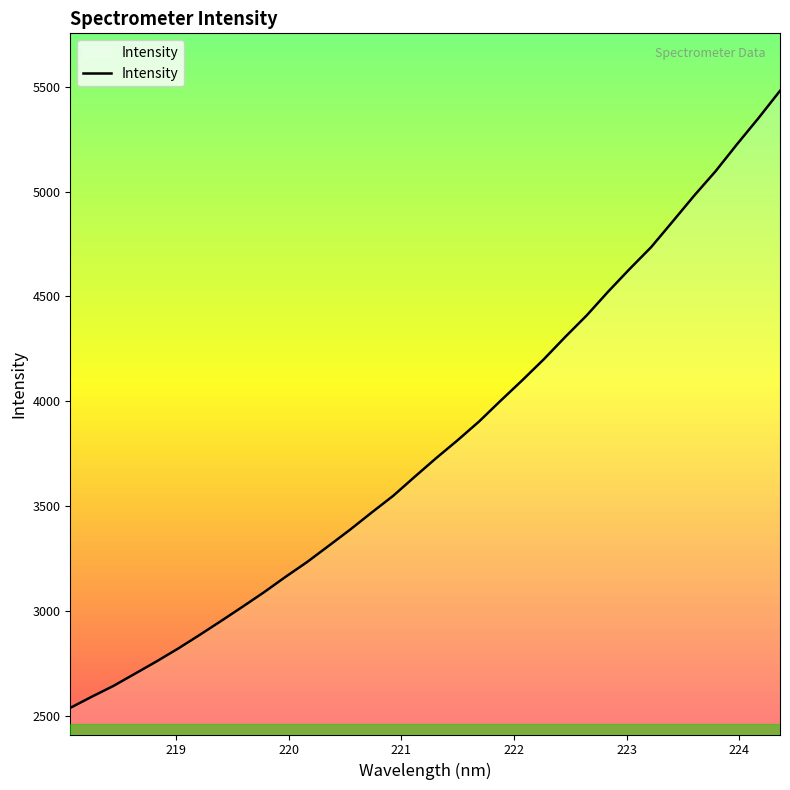

True or false: there are more than 0 points higher than both neighbors.

False